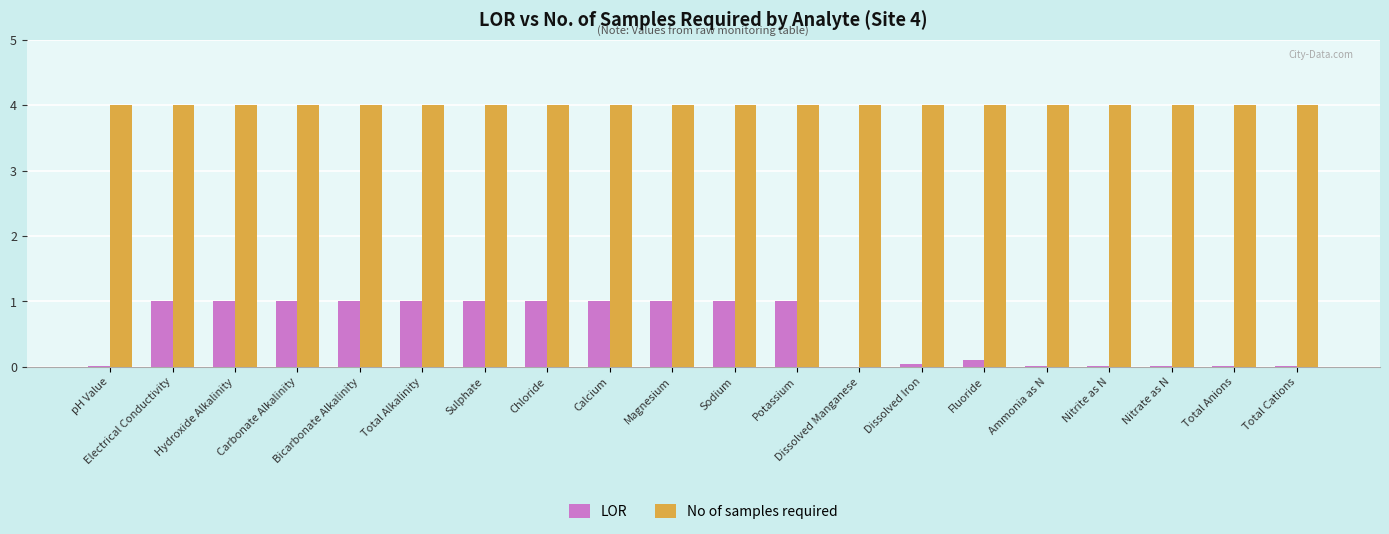

How many data points does each series have?

20